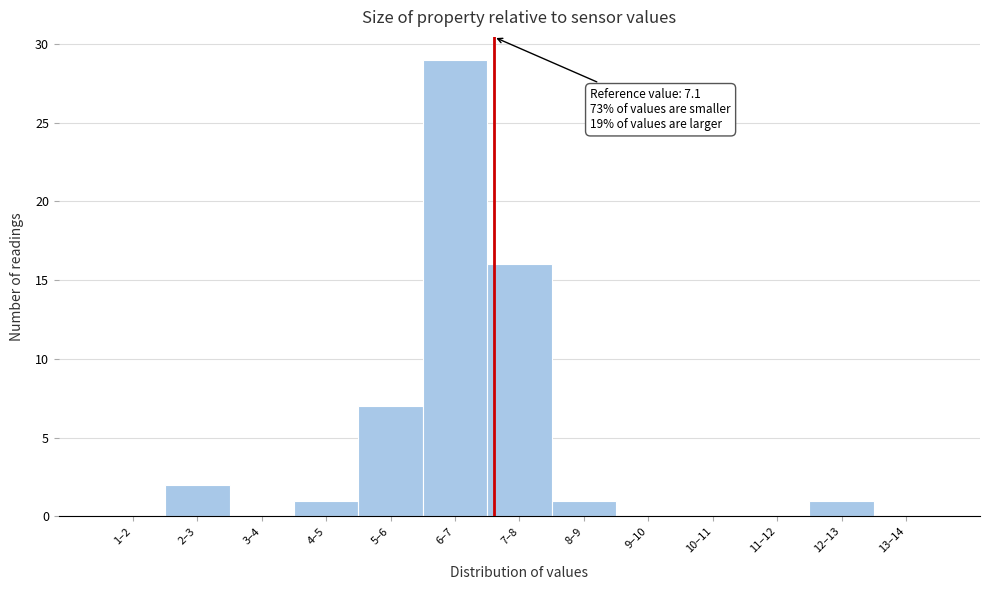

Reading right to left, transcribe all the data shown in this chart.

13–14=0	12–13=1	11–12=0	10–11=0	9–10=0	8–9=1	7–8=16	6–7=29	5–6=7	4–5=1	3–4=0	2–3=2	1–2=0